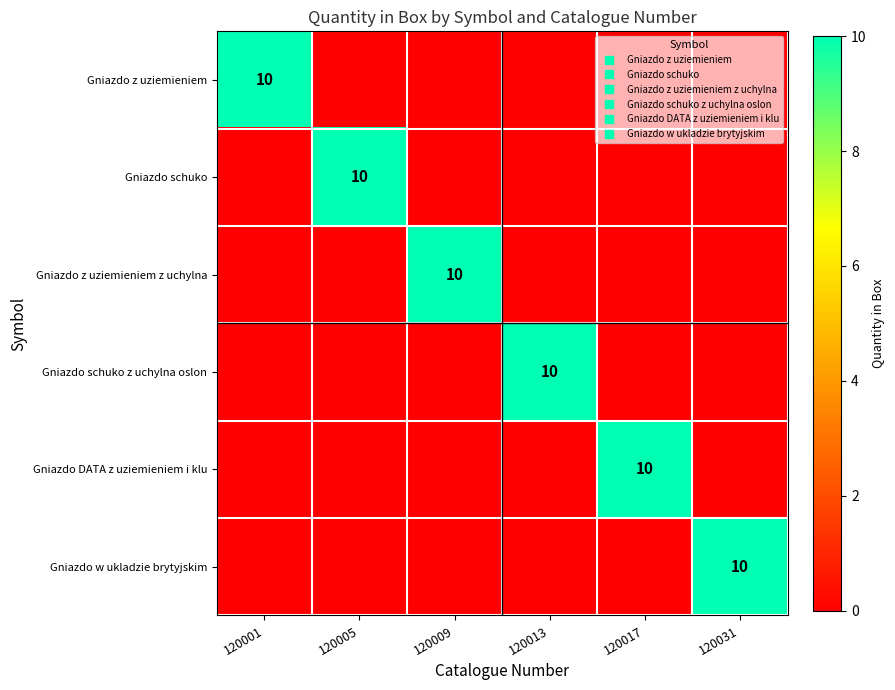

The Gniazdo z uziemieniem z uchylna series shows 10 at 120009. True or false?

True